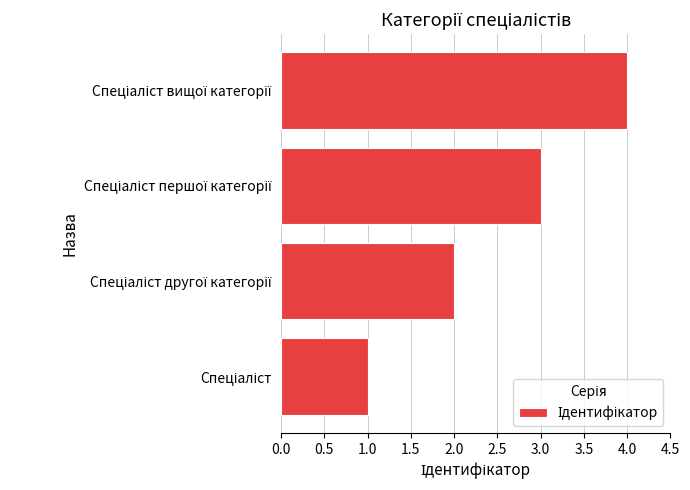

What is the difference between the maximum and minimum values?

3